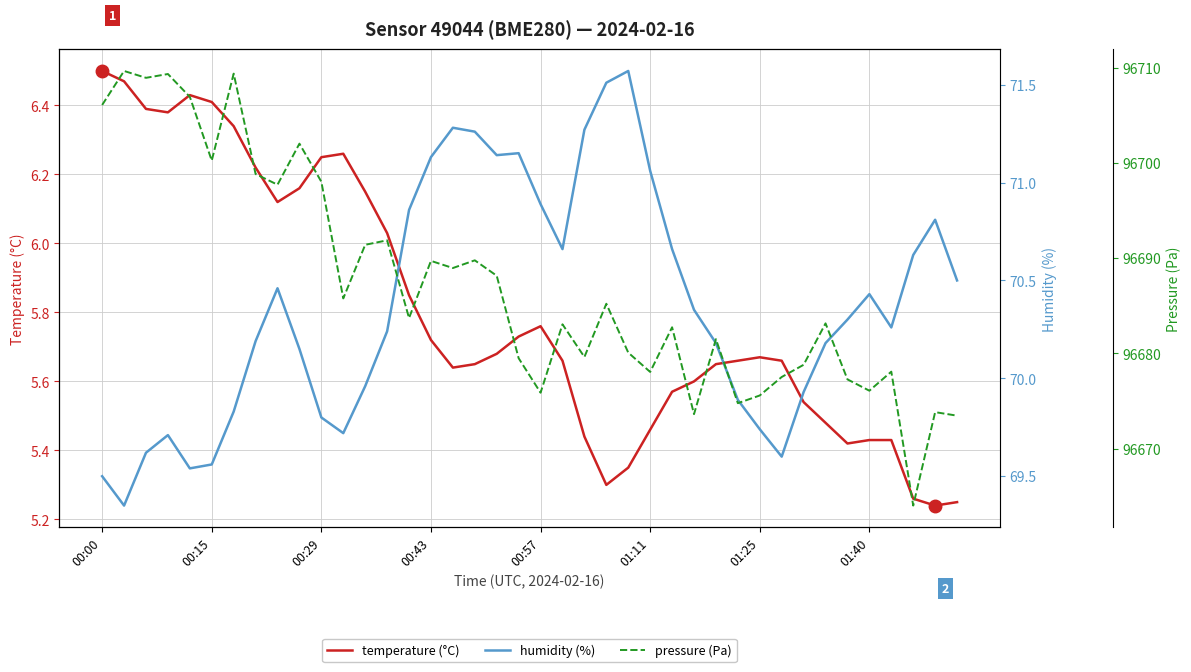

What is the average value of the pressure (Pa) series?

96687.2